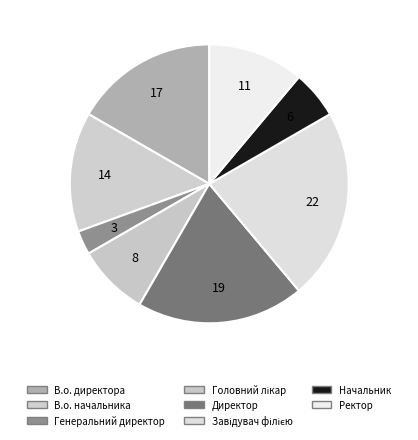

Is there a majority slice in this chart?

No